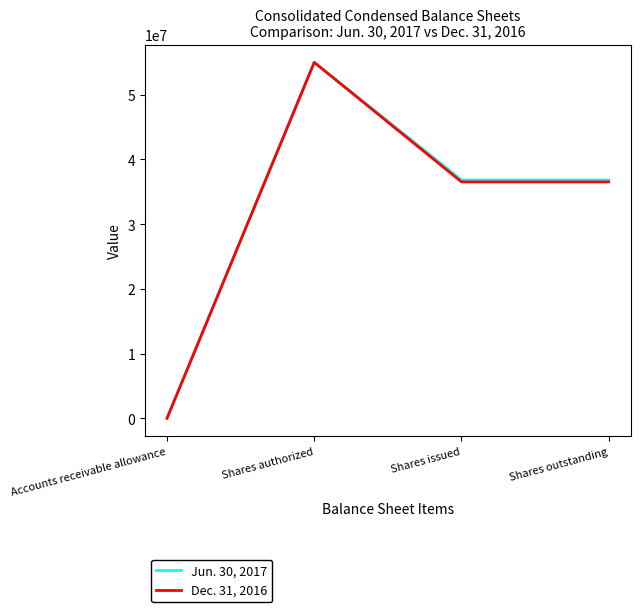

What is the minimum value shown in the chart?

1391